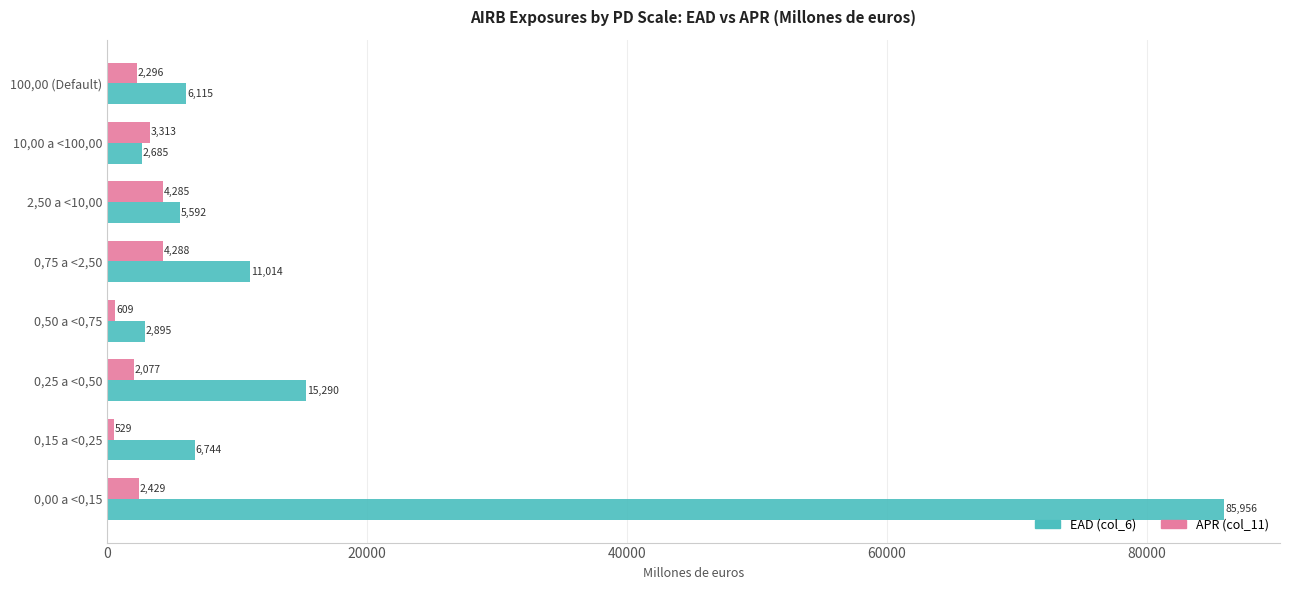

What is the average value of the APR (col_11) series?

2478.2